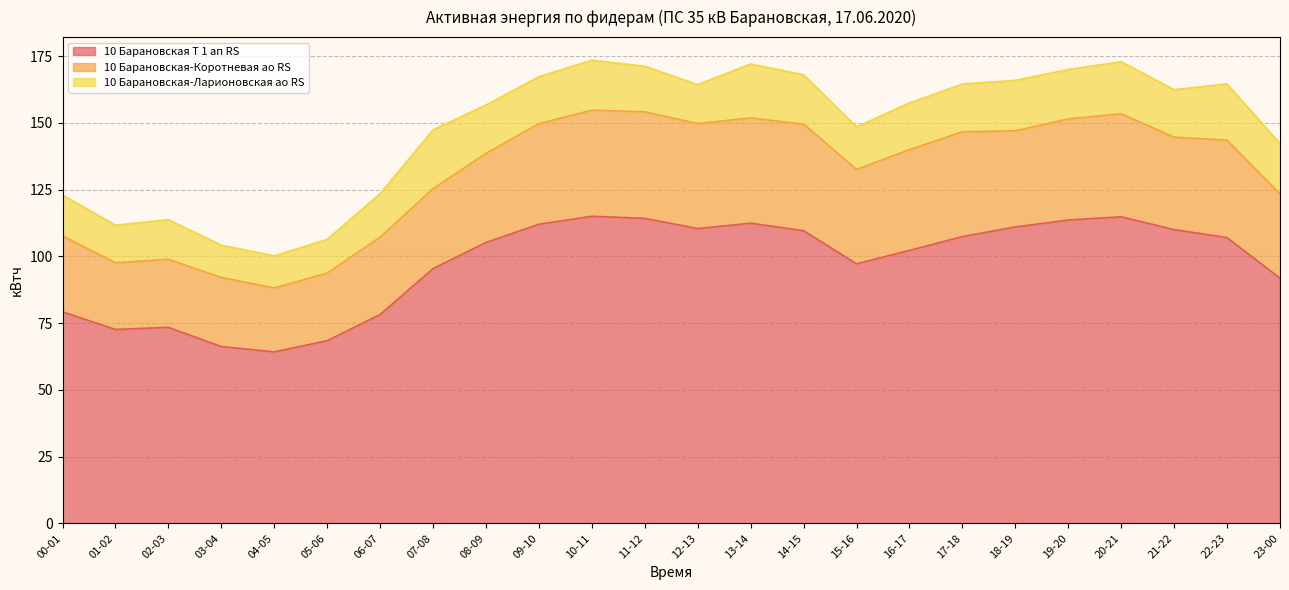

Which series has the largest range (max minus min)?

10 Барановская Т 1 ап RS